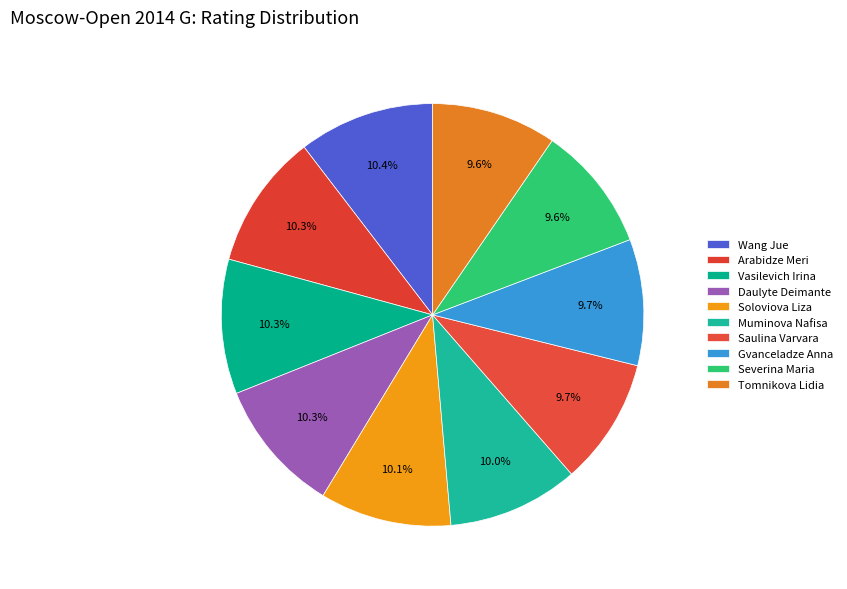

What percentage is the Muminova Nafisa slice, to the nearest percent?

10%